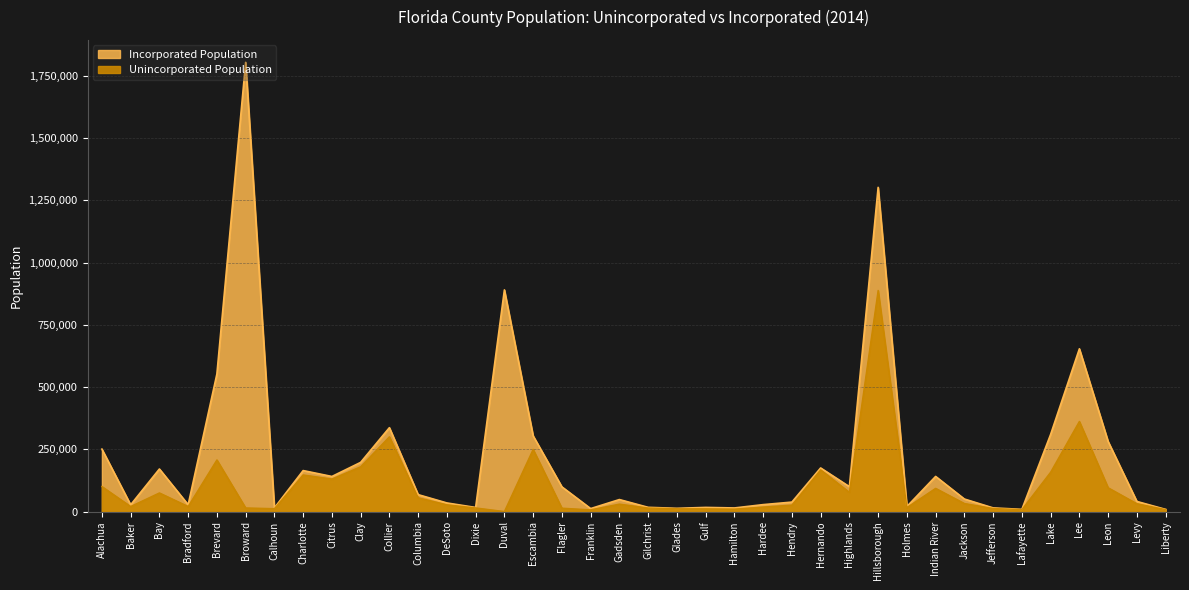

Which label corresponds to the smallest value in the chart?

Duval